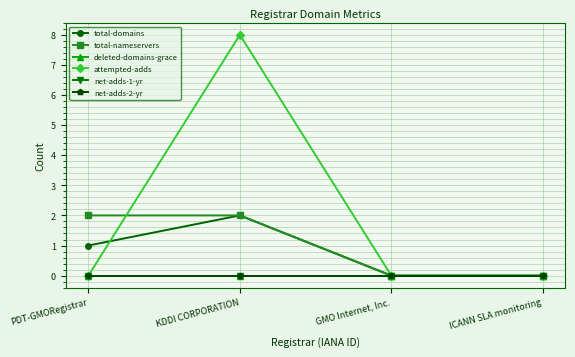

Is this an area chart (filled region under the line)?

No